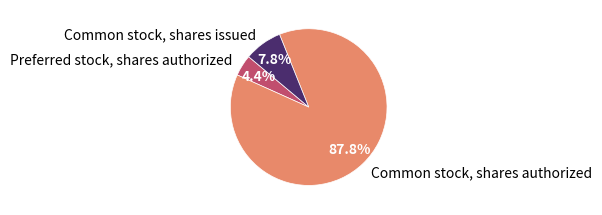

Which category accounts for the majority?

Common stock, shares authorized